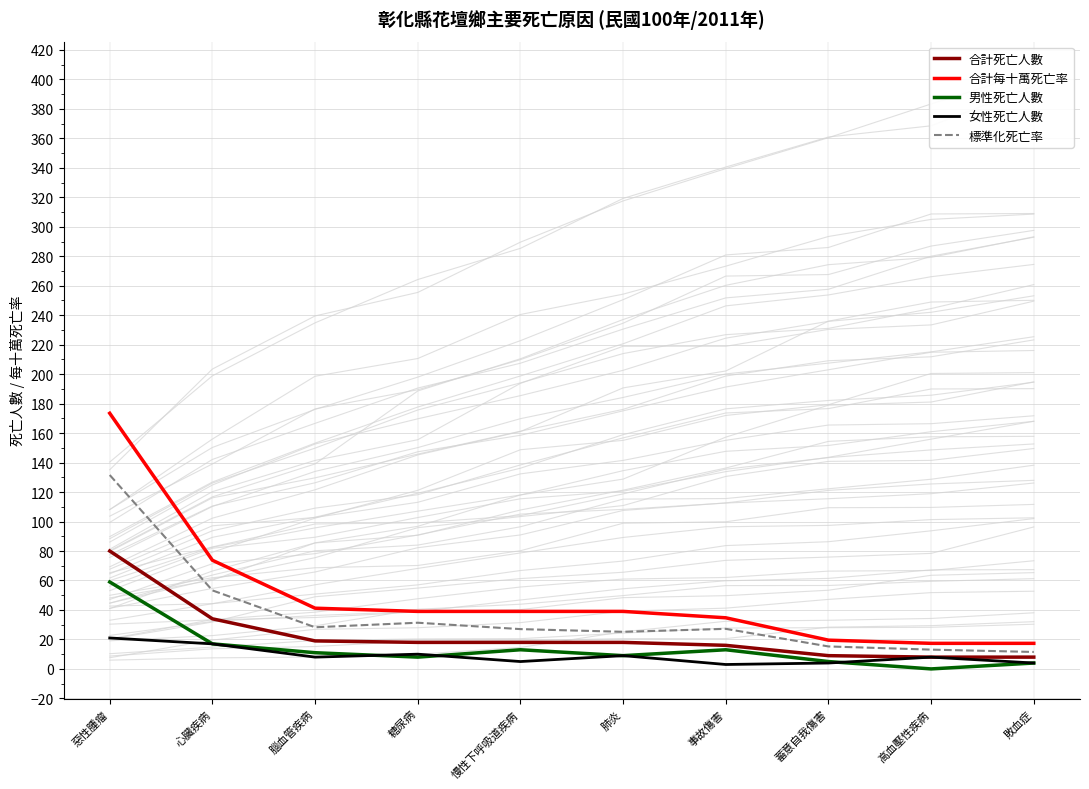

Reading left to right, what are all the values shown in this chart?

合計死亡人數: 惡性腫瘤=80.0	心臟疾病=34.0	腦血管疾病=19.0	糖尿病=18.0	慢性下呼吸道疾病=18.0	肺炎=18.0	事故傷害=16.0	蓄意自我傷害=9.0	高血壓性疾病=8.0	敗血症=8.0
合計每十萬死亡率: 惡性腫瘤=173.5	心臟疾病=73.7	腦血管疾病=41.2	糖尿病=39.0	慢性下呼吸道疾病=39.0	肺炎=39.0	事故傷害=34.7	蓄意自我傷害=19.5	高血壓性疾病=17.4	敗血症=17.4
男性死亡人數: 惡性腫瘤=59.0	心臟疾病=17.0	腦血管疾病=11.0	糖尿病=8.0	慢性下呼吸道疾病=13.0	肺炎=9.0	事故傷害=13.0	蓄意自我傷害=5.0	高血壓性疾病=0.0	敗血症=4.0
女性死亡人數: 惡性腫瘤=21.0	心臟疾病=17.0	腦血管疾病=8.0	糖尿病=10.0	慢性下呼吸道疾病=5.0	肺炎=9.0	事故傷害=3.0	蓄意自我傷害=4.0	高血壓性疾病=8.0	敗血症=4.0
標準化死亡率: 惡性腫瘤=131.6	心臟疾病=53.3	腦血管疾病=28.3	糖尿病=31.3	慢性下呼吸道疾病=27.0	肺炎=25.2	事故傷害=27.2	蓄意自我傷害=15.2	高血壓性疾病=13.1	敗血症=11.5